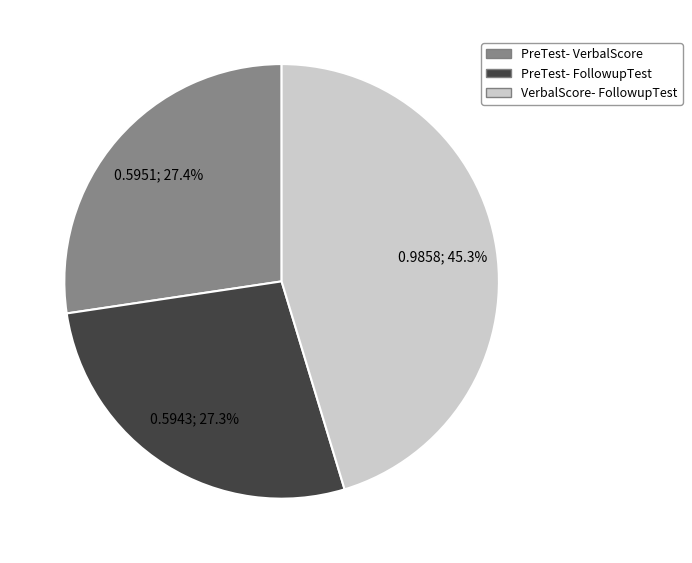

Does any single category account for the majority?

No